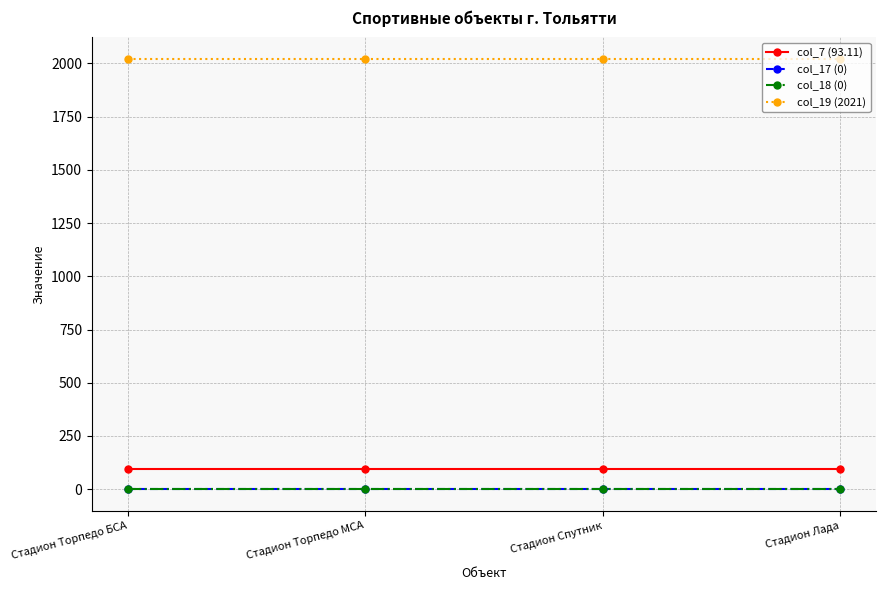

True or false: col_18 (0) has more than 1 interior local peaks.

False